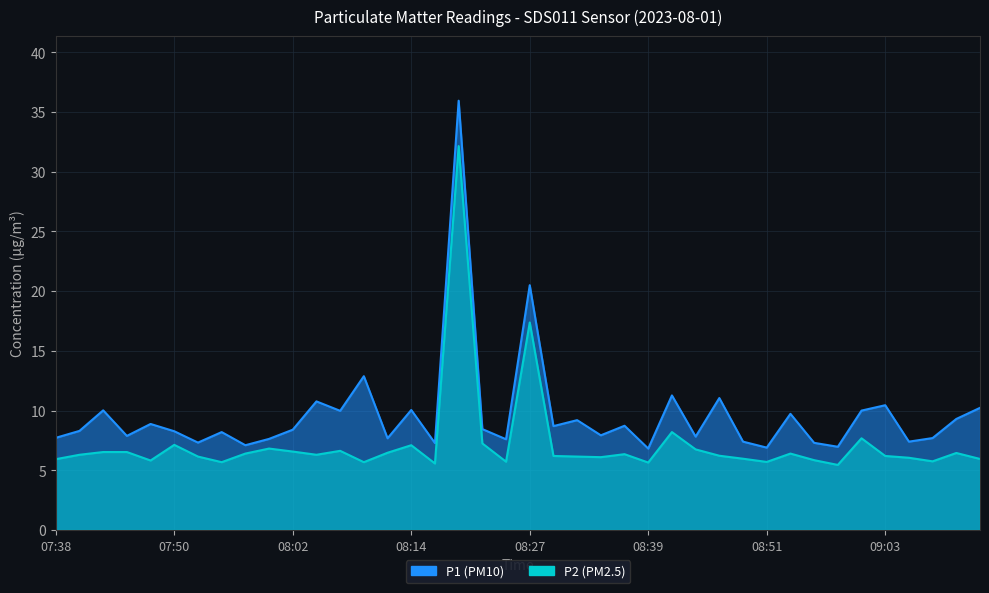

Where does the P1 series first go above 8?

07:40